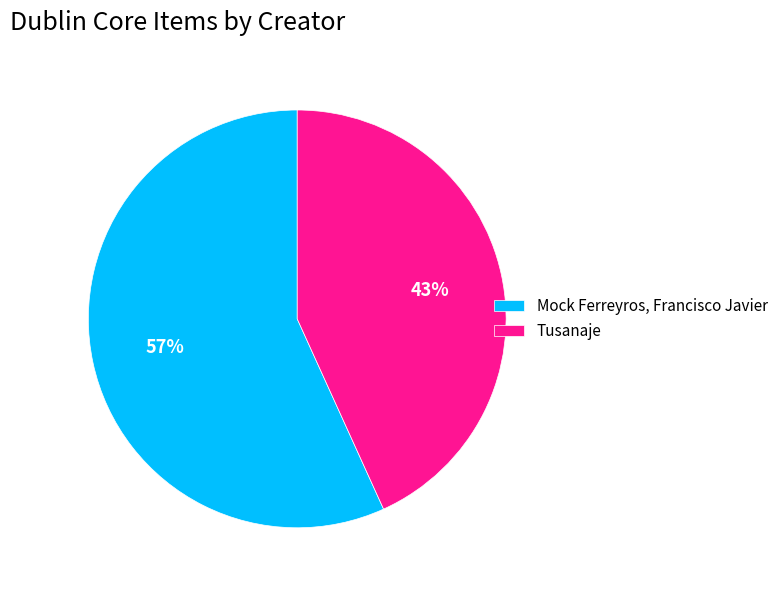

True or false: Tusanaje accounts for 43% of the total.

True